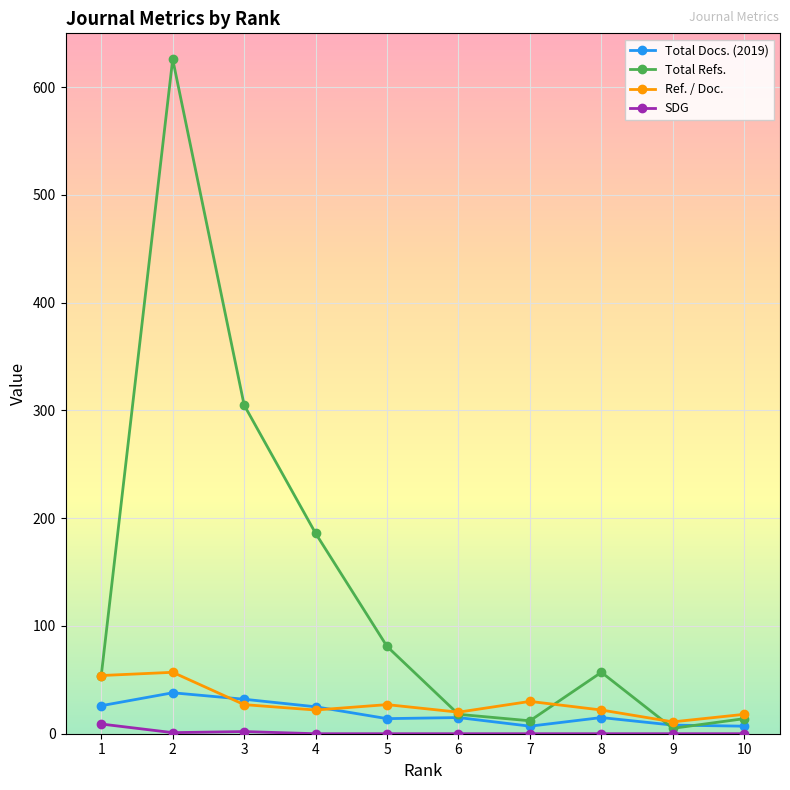

What is the difference between the maximum and minimum values in the Ref. / Doc. series?

46